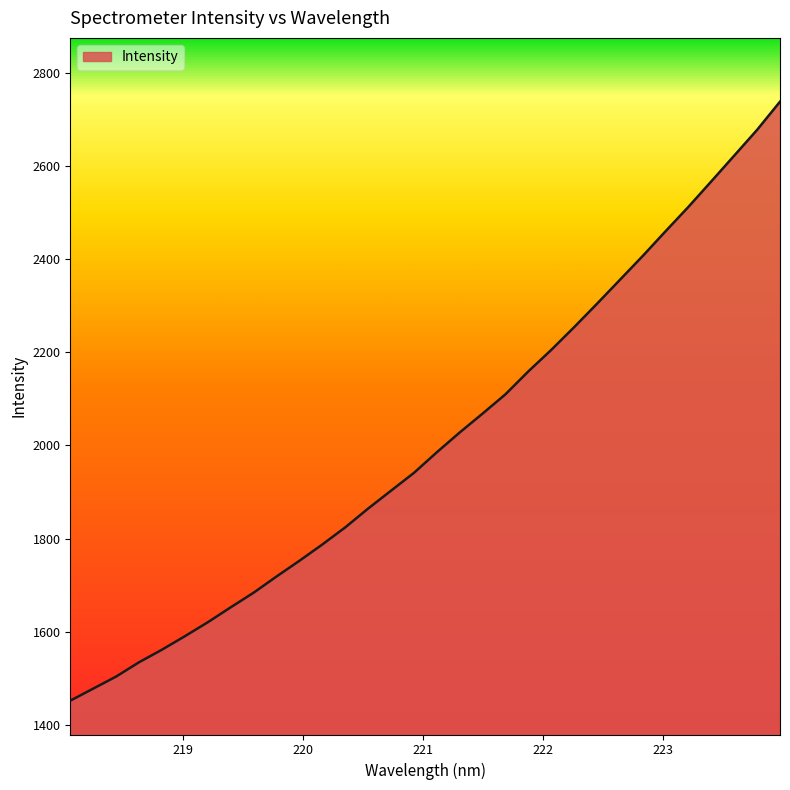

What is the smallest value displayed?

1452.1